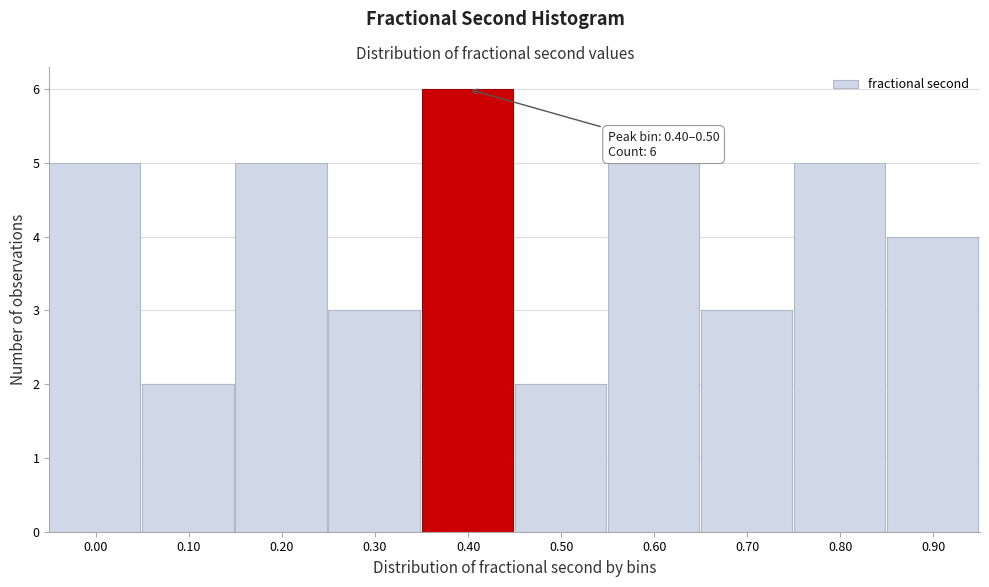

Reading left to right, transcribe all the data shown in this chart.

0.00=5	0.10=2	0.20=5	0.30=3	0.40=6	0.50=2	0.60=5	0.70=3	0.80=5	0.90=4